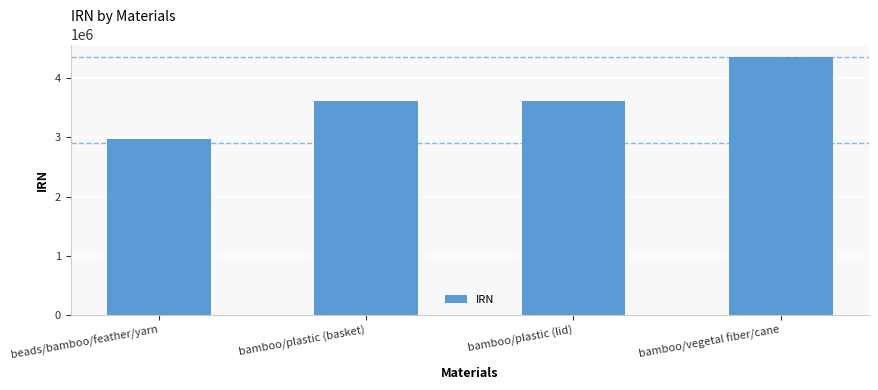

True or false: the data shows 6130441 at bamboo/plastic (lid).

False